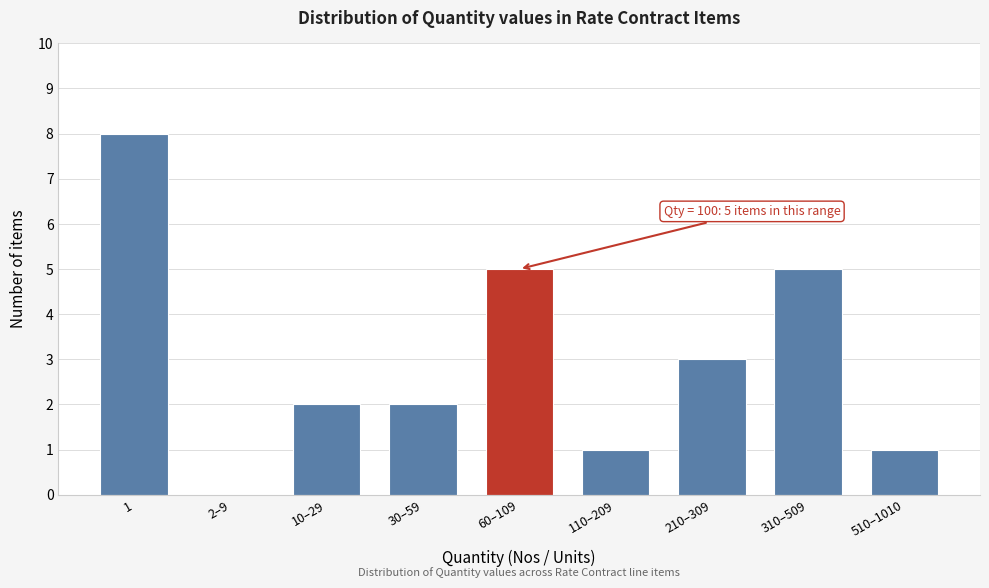

Reading left to right, extract all data points from this chart.

1=8	2–9=0	10–29=2	30–59=2	60–109=5	110–209=1	210–309=3	310–509=5	510–1010=1